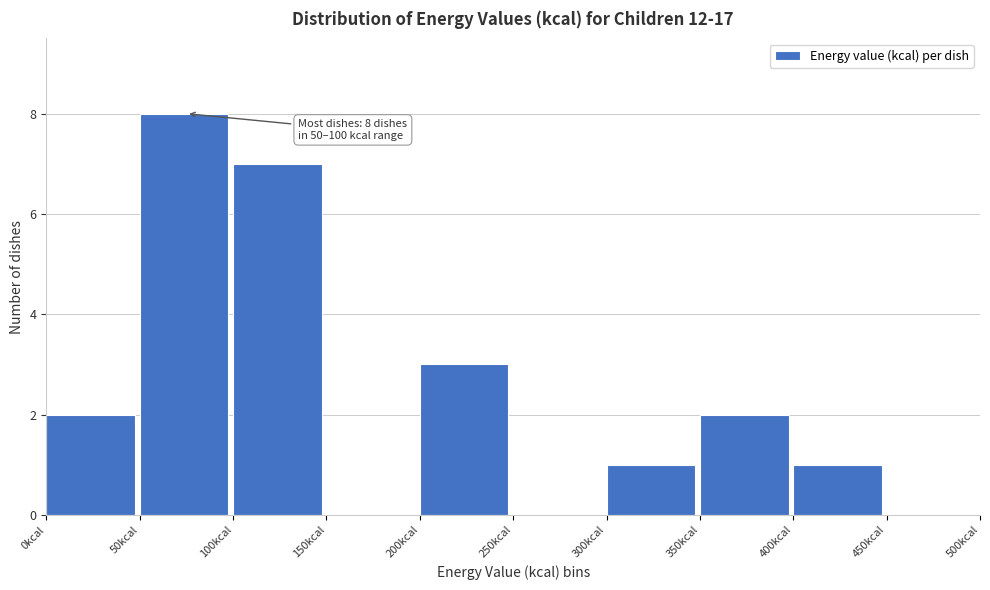

Which range on the x-axis has the tallest bar?

50 to 100